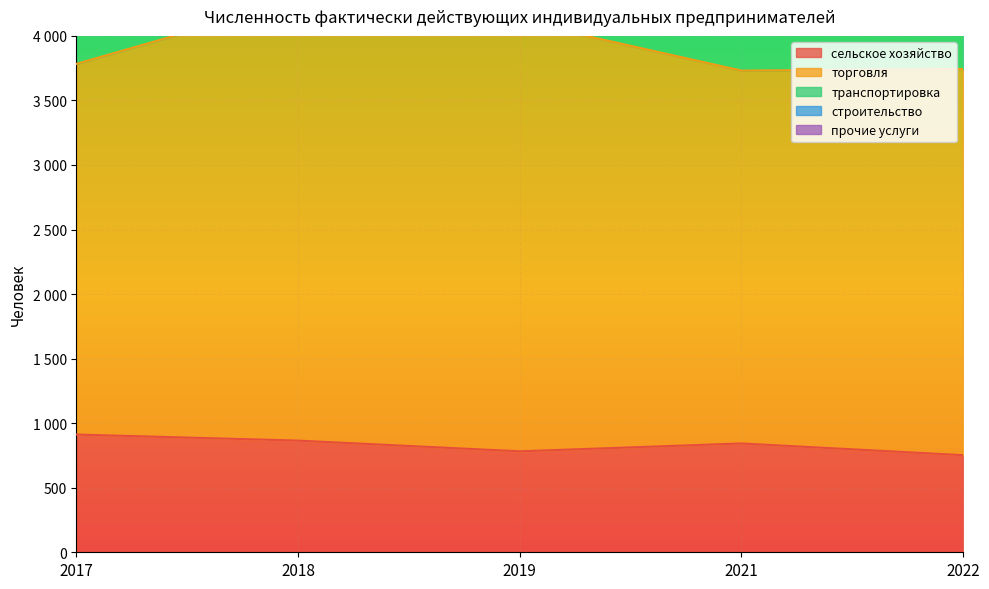

Is it true that сельское хозяйство equals 1289 at 2019?

False